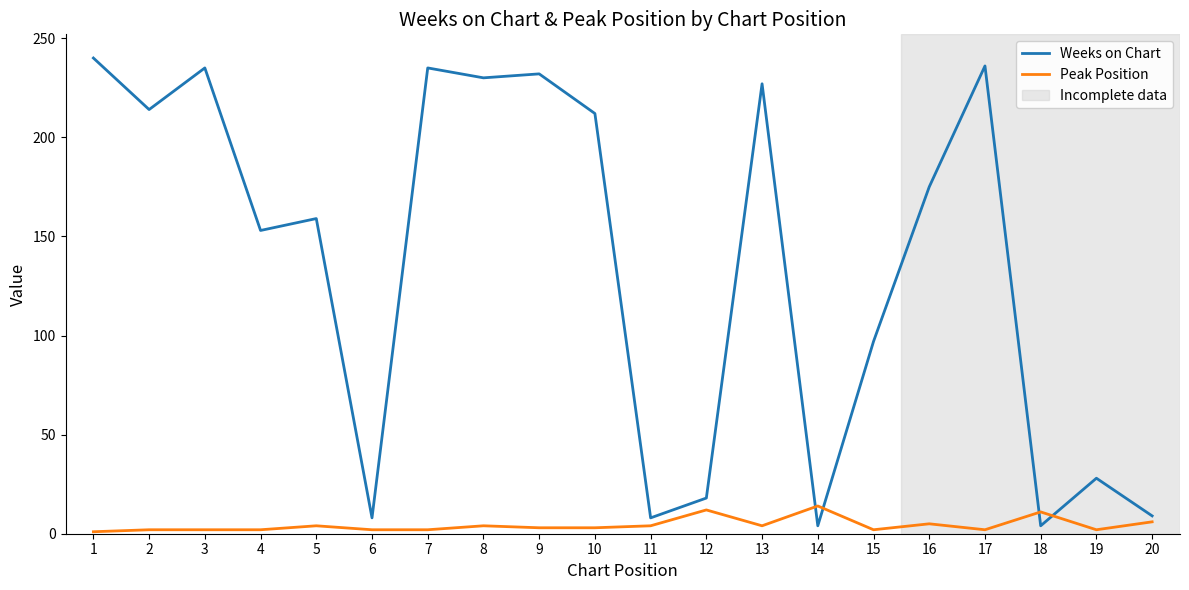

What is the maximum value shown in the chart?

240